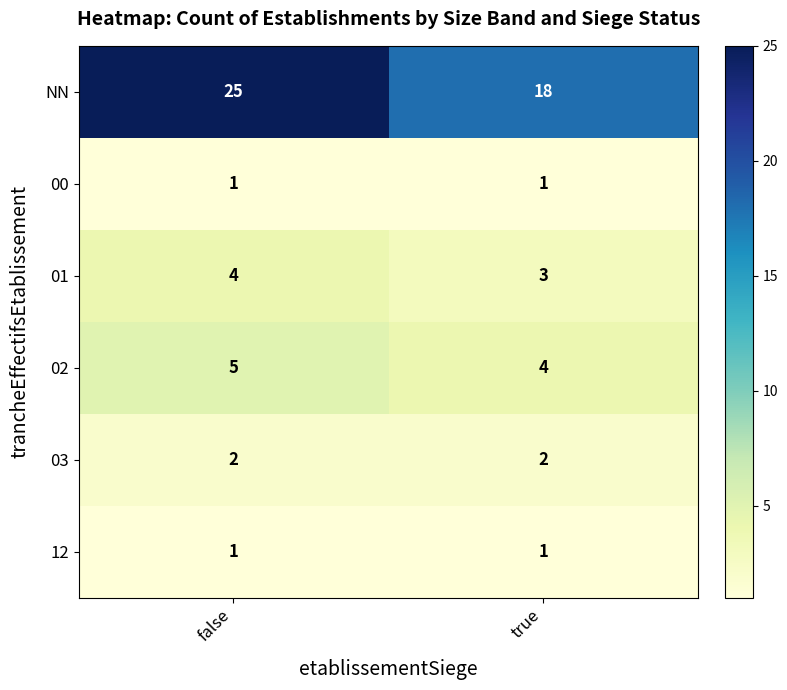

What is the highest value of the 01 series?

4